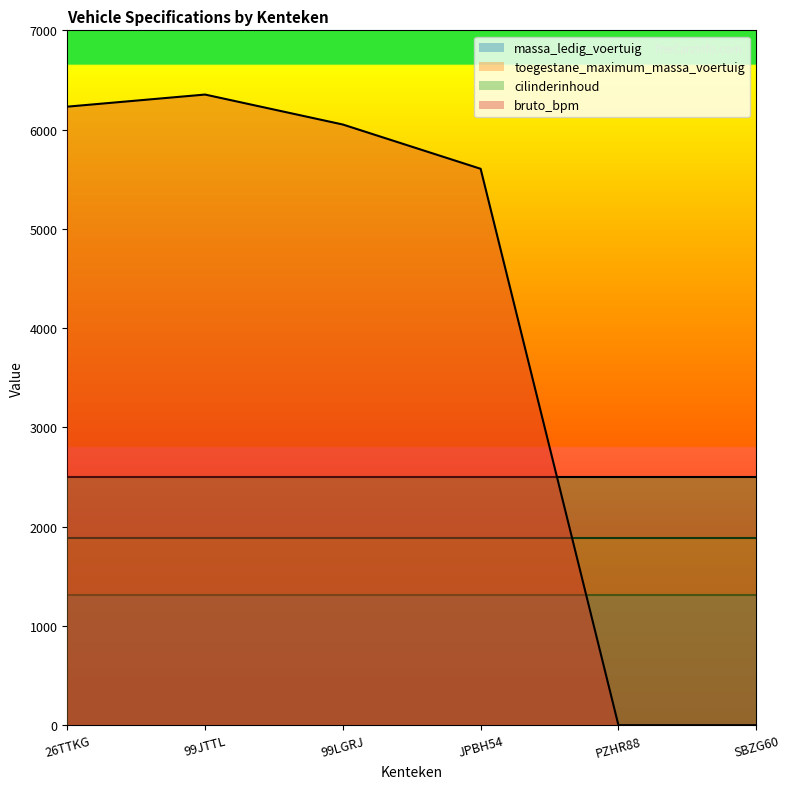

How many values in the bruto_bpm series exceed 6051?

2